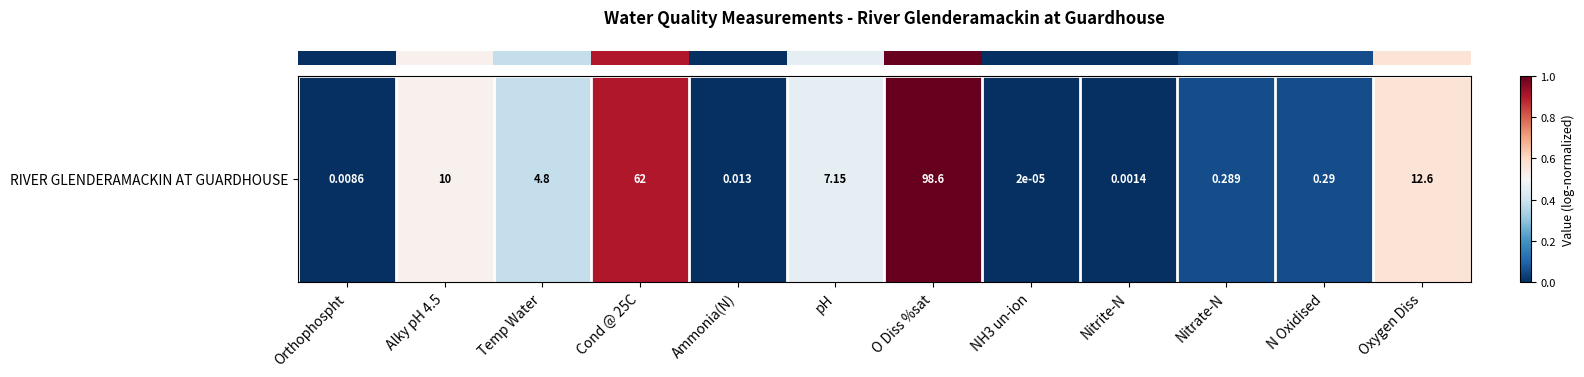

How many values are above zero?

11